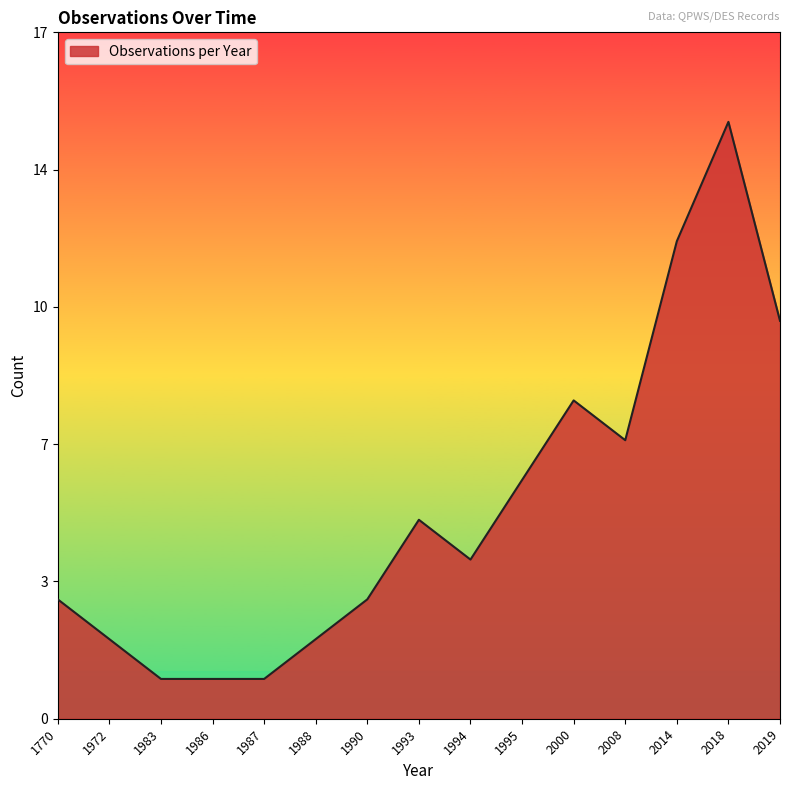

The value at 1972 is 2. True or false?

True